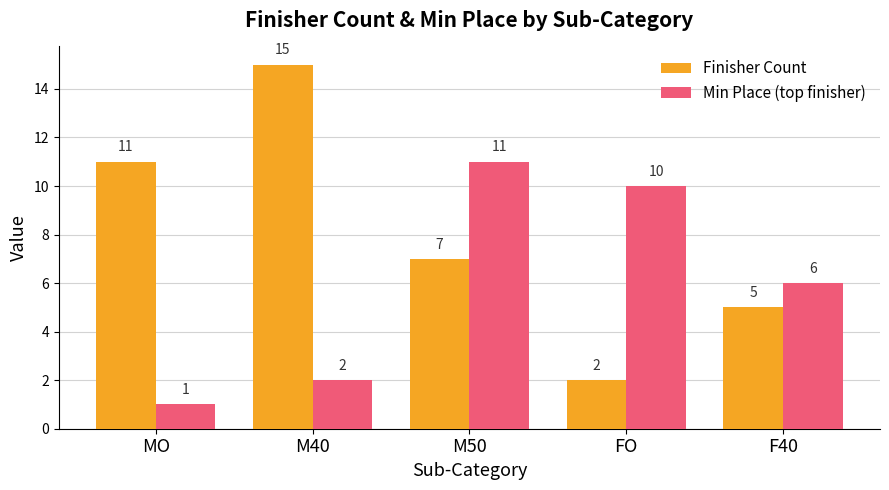

Which category has the highest value across all series?

M40